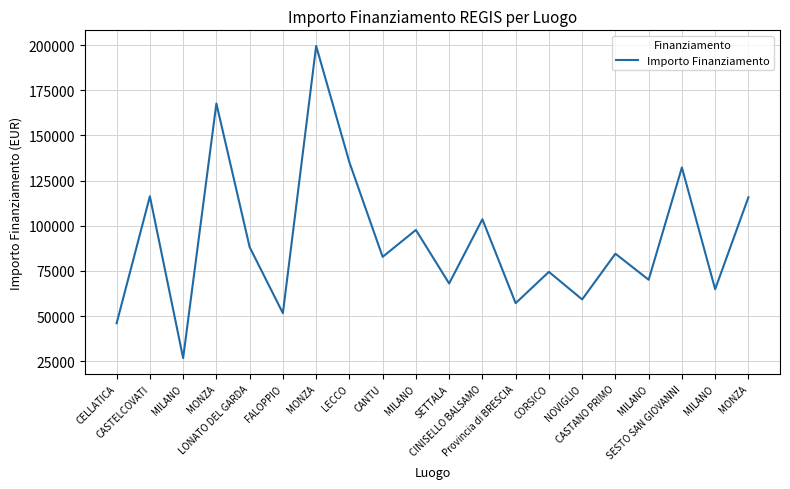

Does the chart have visible grid lines?

Yes